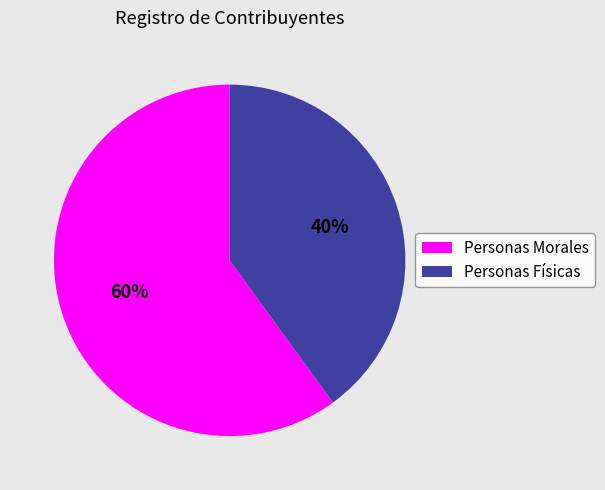

Approximately how many times larger is the value at Personas Físicas compared to Personas Morales?

0.7